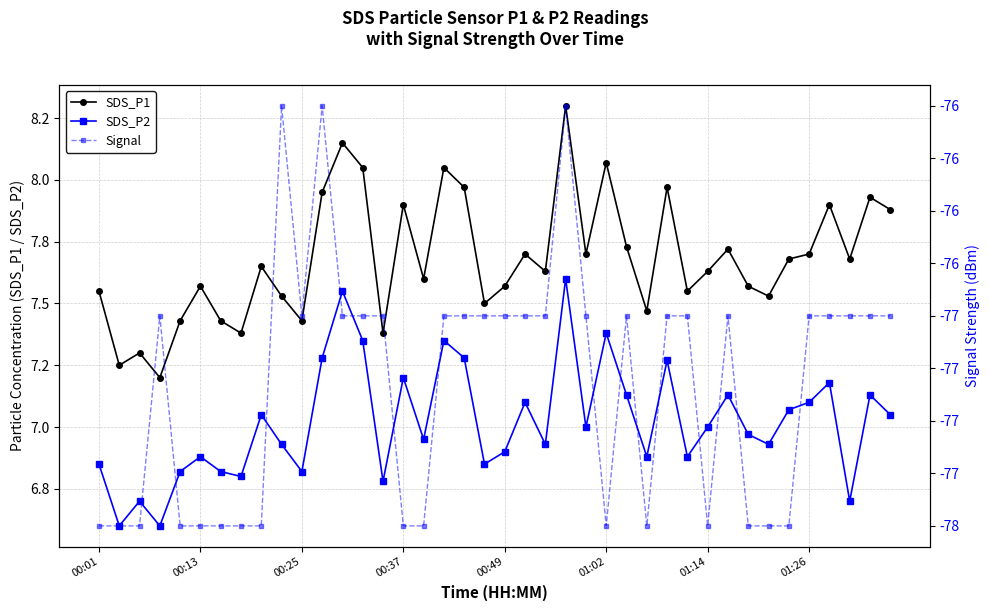

What is the greatest value displayed?

8.3